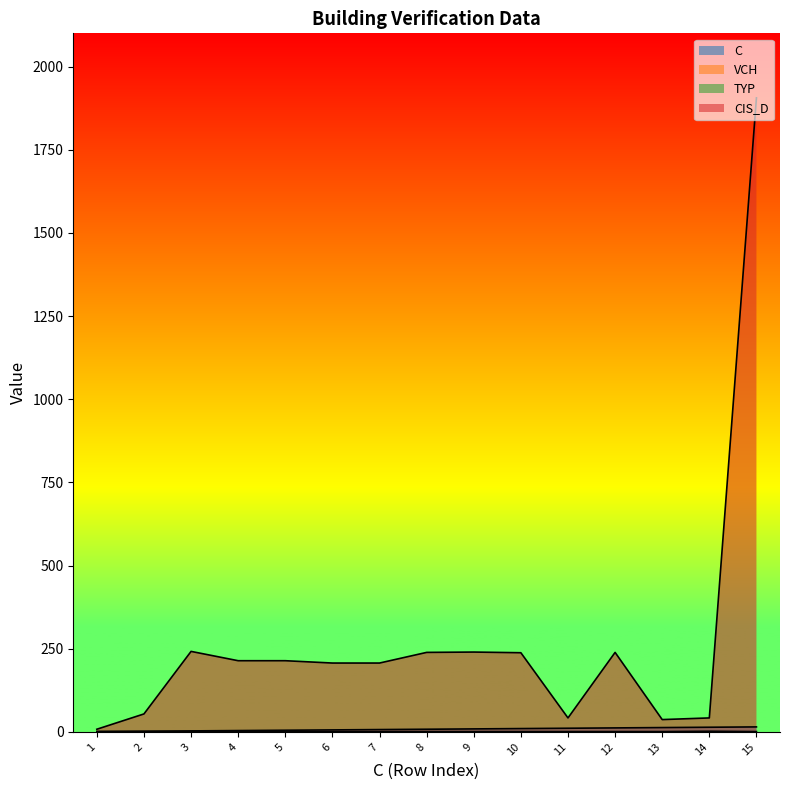

Reading right to left, list all the values displayed in this chart.

C: 15	14	13	12	11	10	9	8	7	6	5	4	3	2	1
VCH: 1	2	1	1	1	1	1	1	1	1	1	1	1	1	1
CIS_D: 1906	42	37	239	42	238	240	239	207	207	214	214	242	54	8